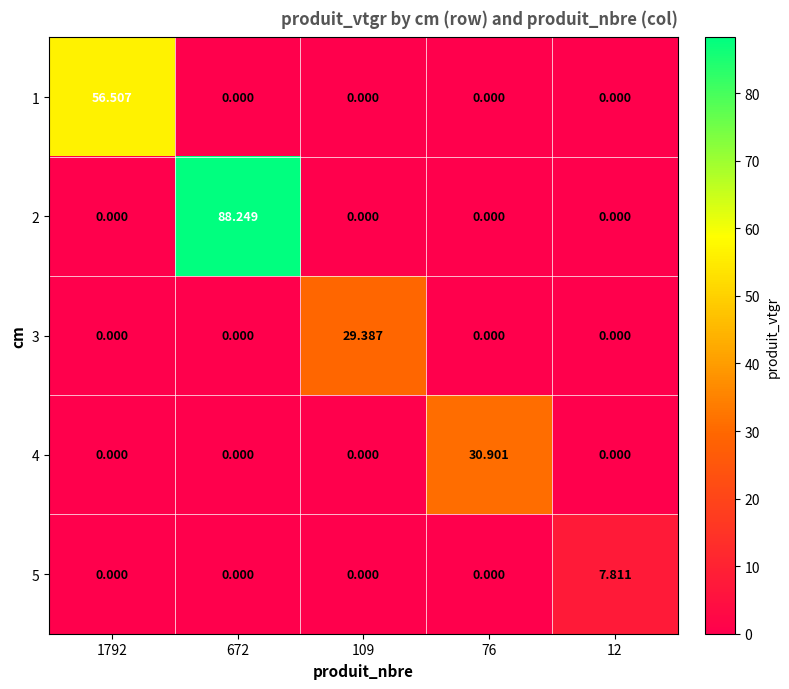

Between 76 and 12, which series saw the biggest shift?

4